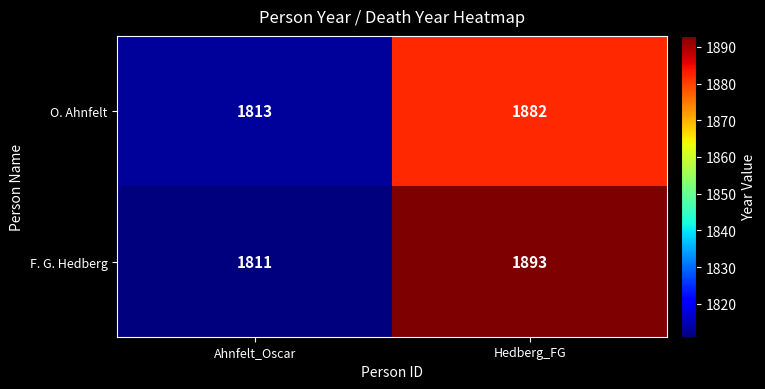

How many values in the O. Ahnfelt series are below 1882?

1